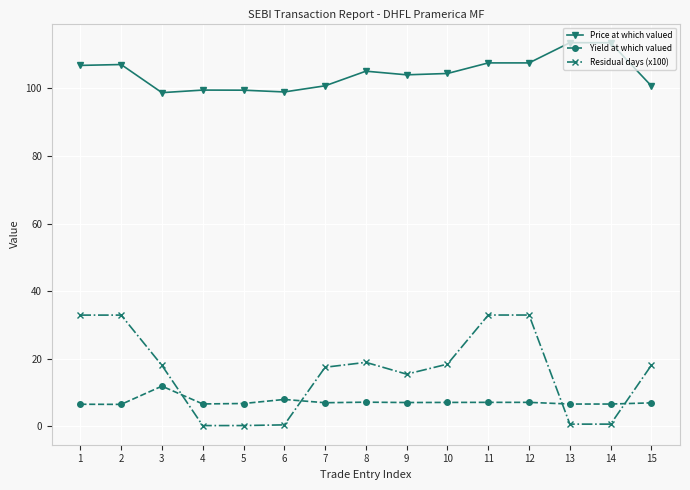

What is the value of the Yield at which valued point at the 7th from the left?

7.0